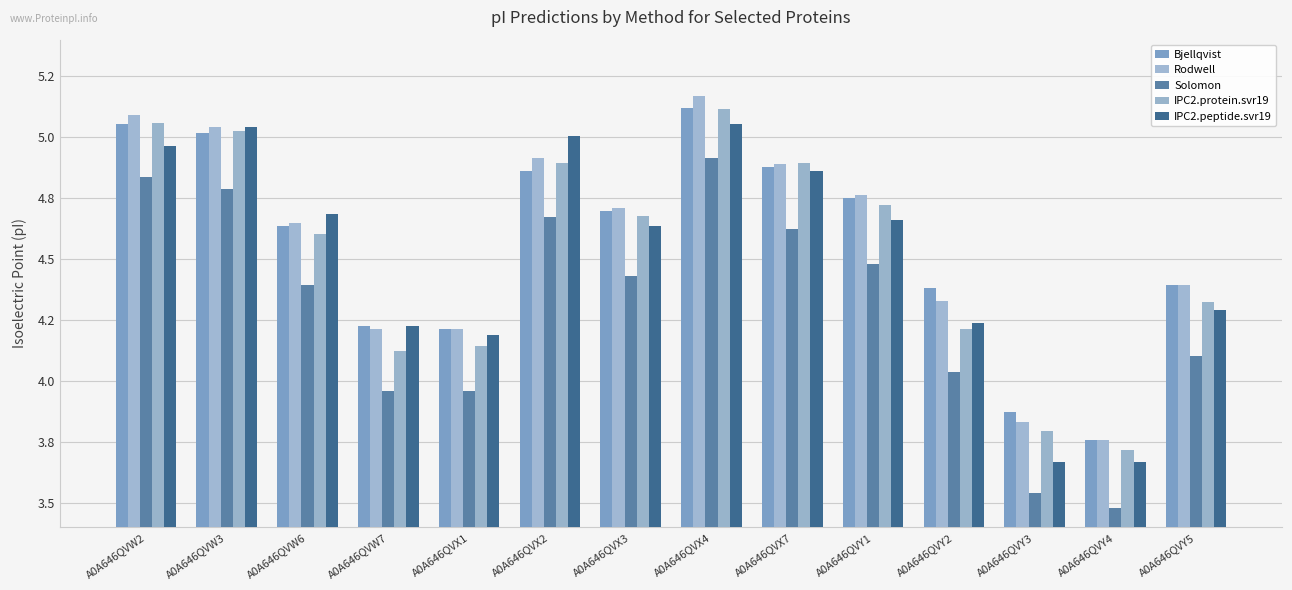

True or false: Rodwell has a value of 1.6 at A0A646QVY4.

False